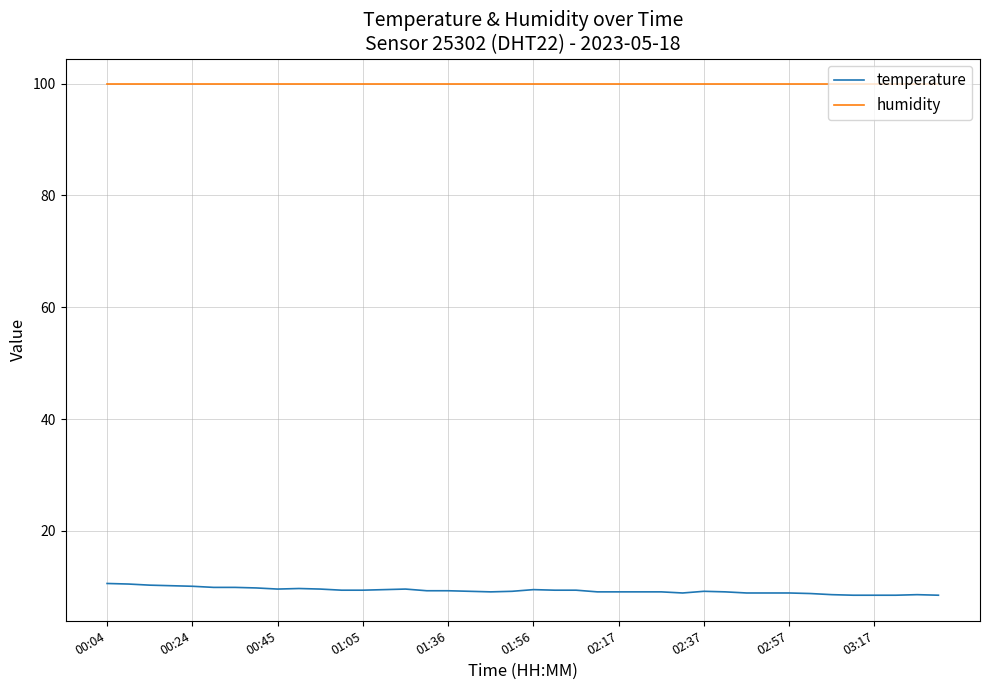

List the series in order of their overall mean, highest first.

humidity, temperature